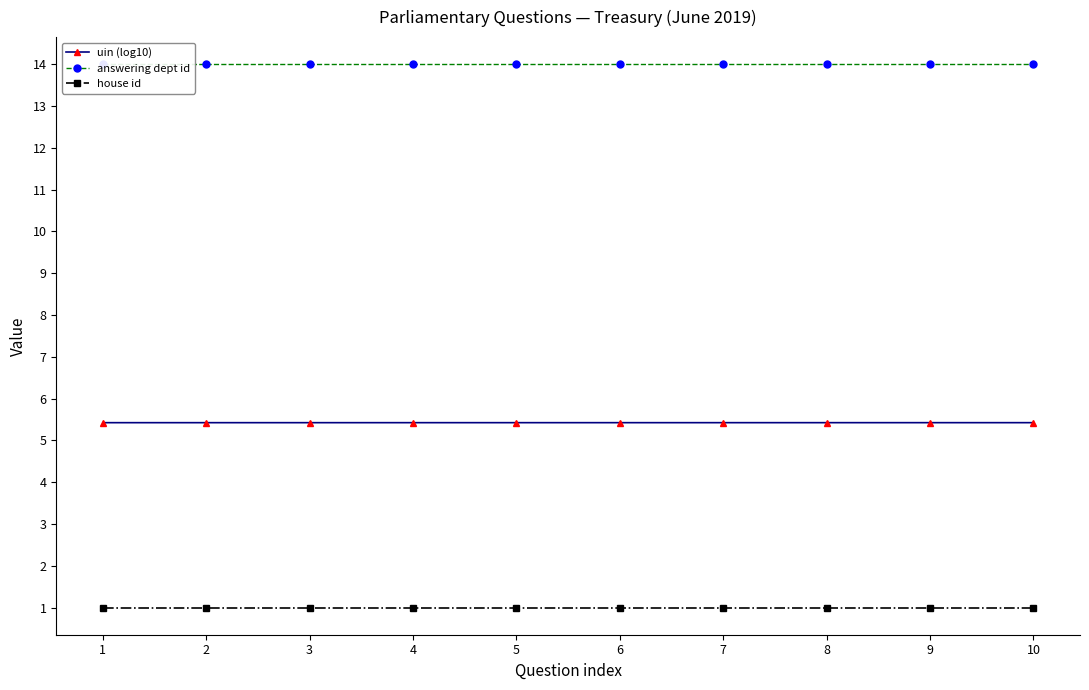

What is the lowest value of the answering dept id series?

14.0